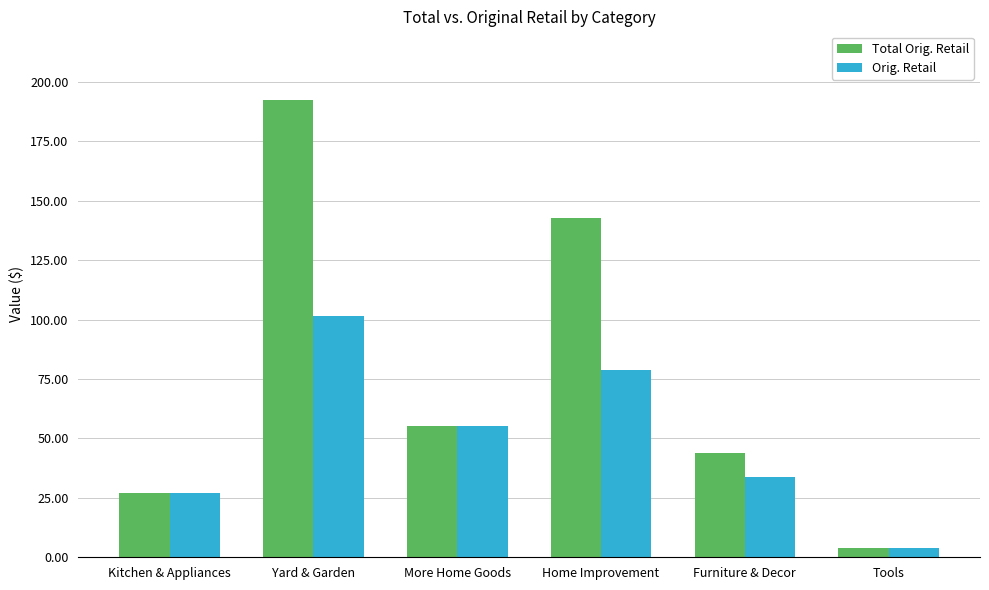

What position from the left is Furniture & Decor?

5